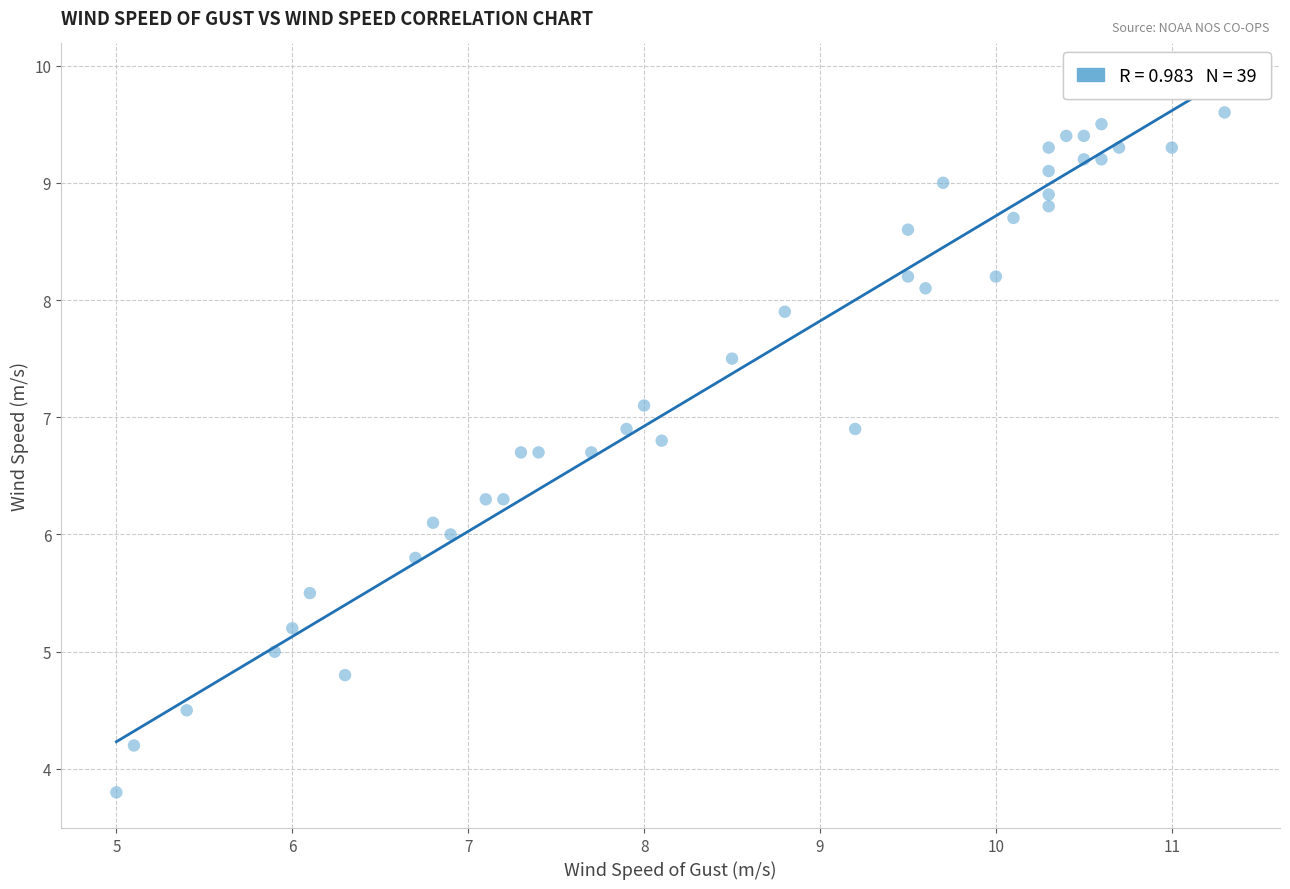

What is the range of Y values (max minus min)?

5.8